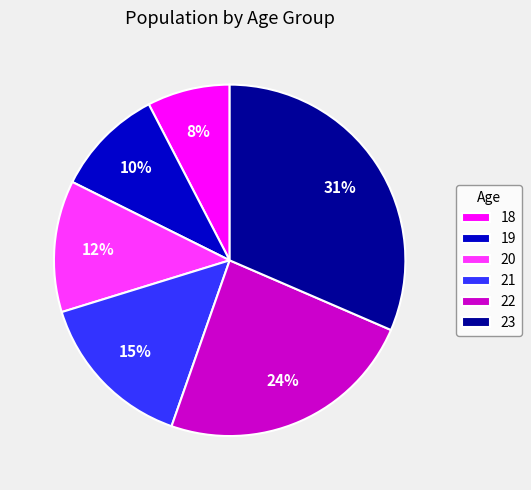

True or false: 23 accounts for 31% of the total.

True